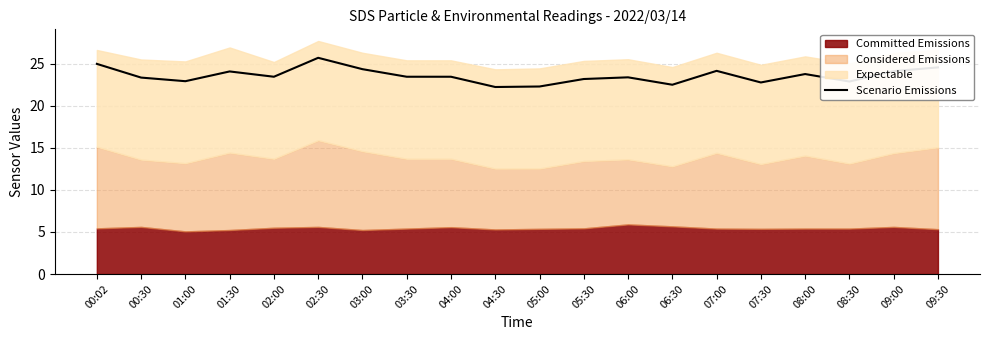

Is it true that the value at 08:00 is 23.8?

True